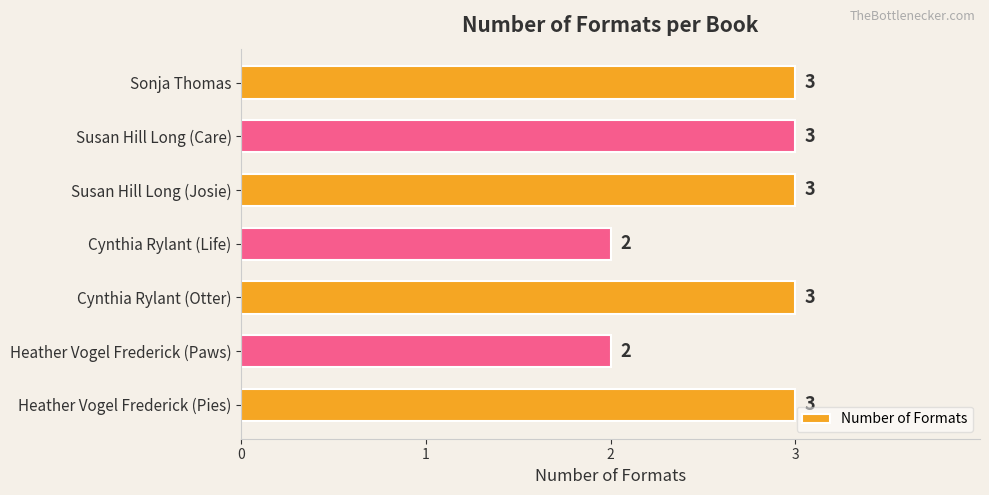

Are the bars grouped side by side (vs. stacked)?

No